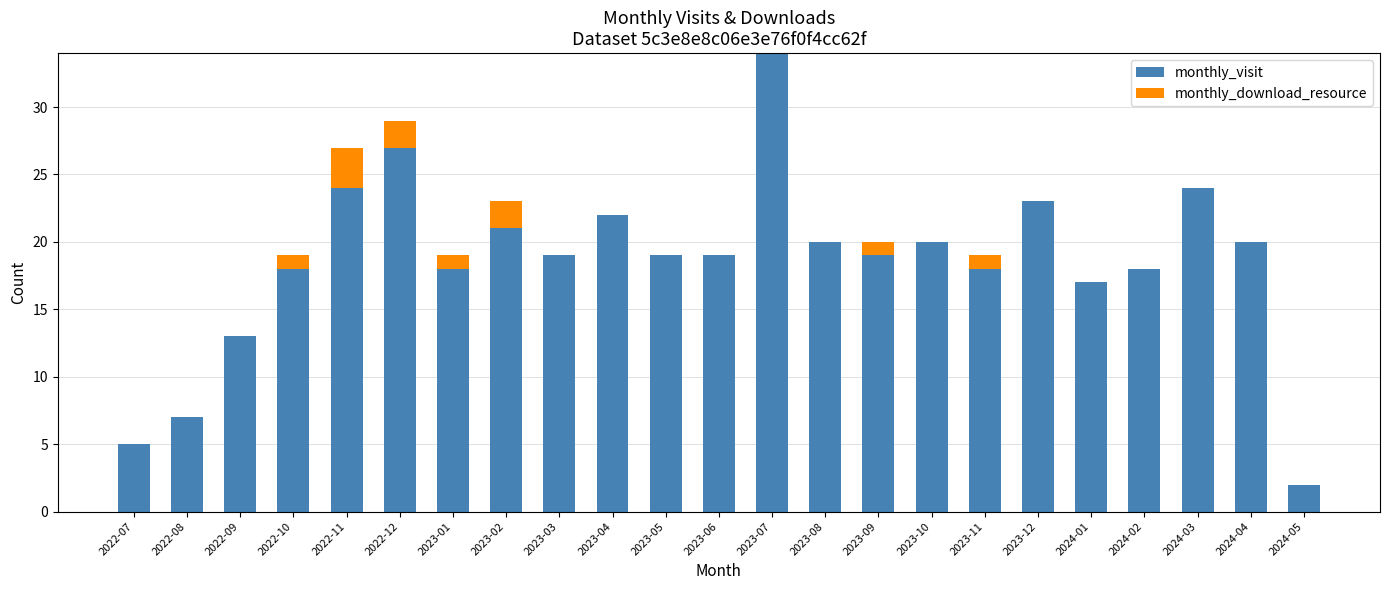

How many series are shown in this chart?

2